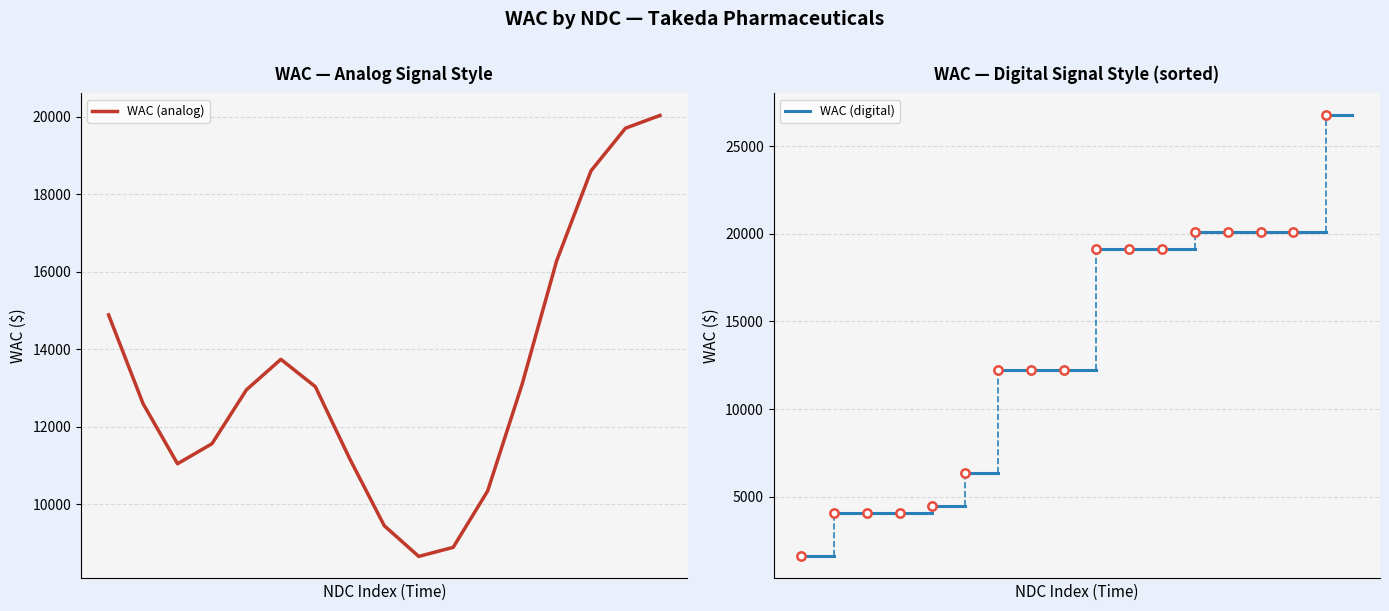

What is the smallest value displayed?

8650.0